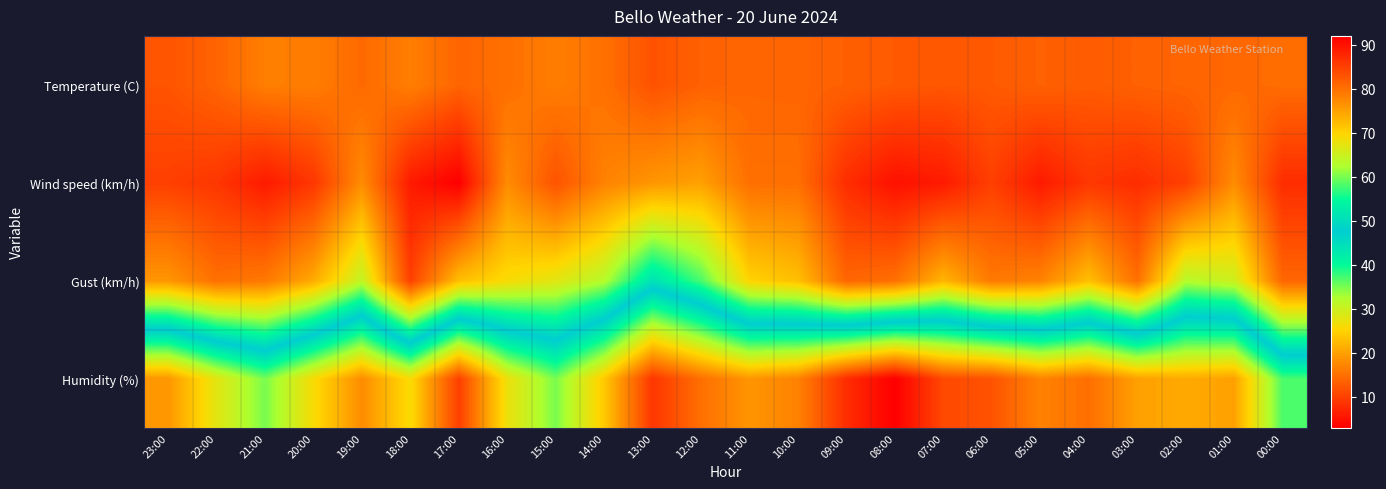

What is the difference between the highest and lowest values at 09:00?

79.0